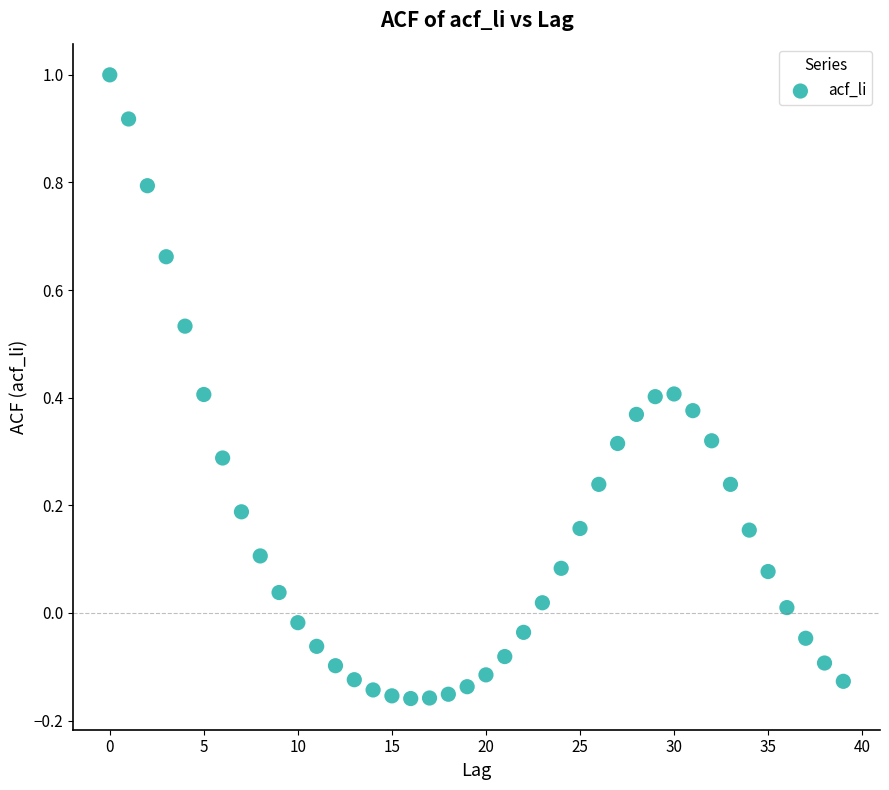

What is the range of Y values (max minus min)?

1.2